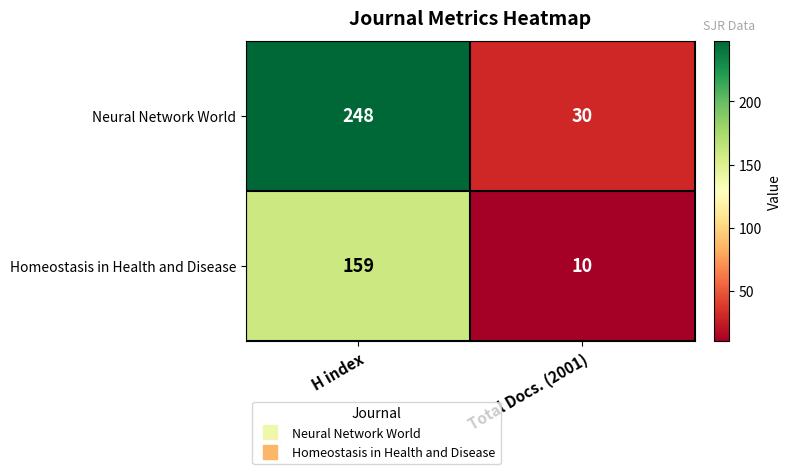

Between H index and Total Docs. (2001), which series saw the biggest shift?

Neural Network World